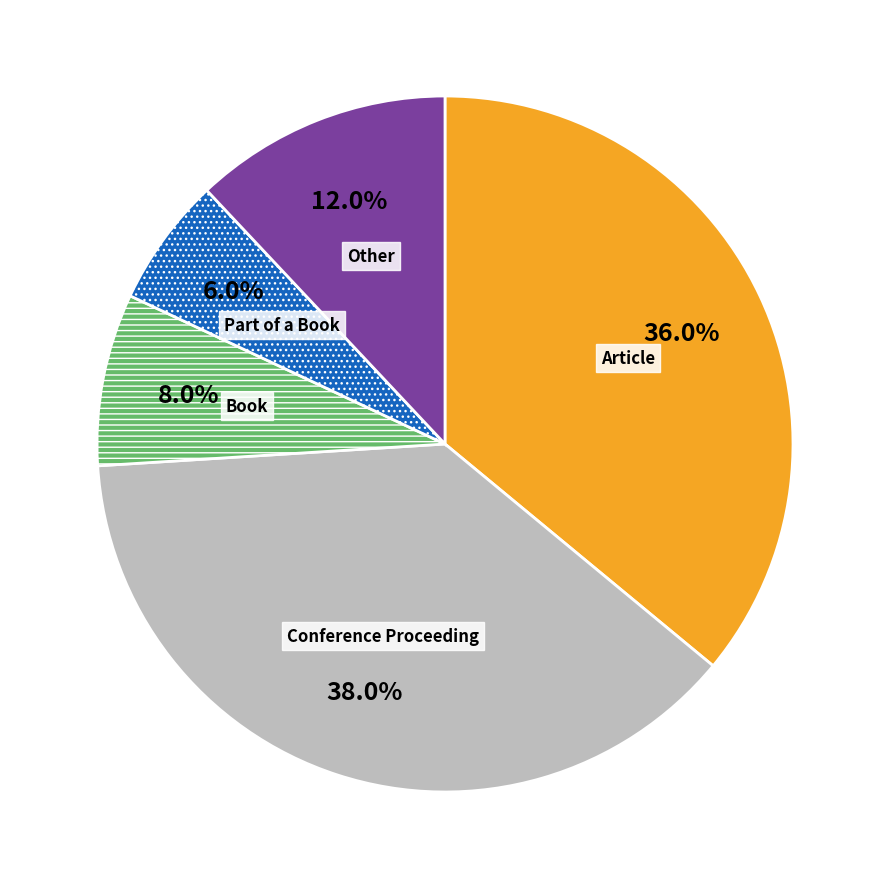

Count the number of slices in the pie.

5